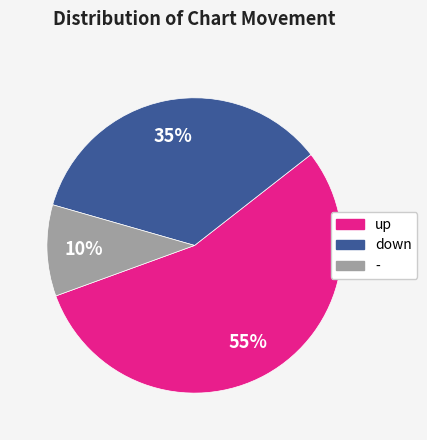

Count the number of slices in the pie.

3